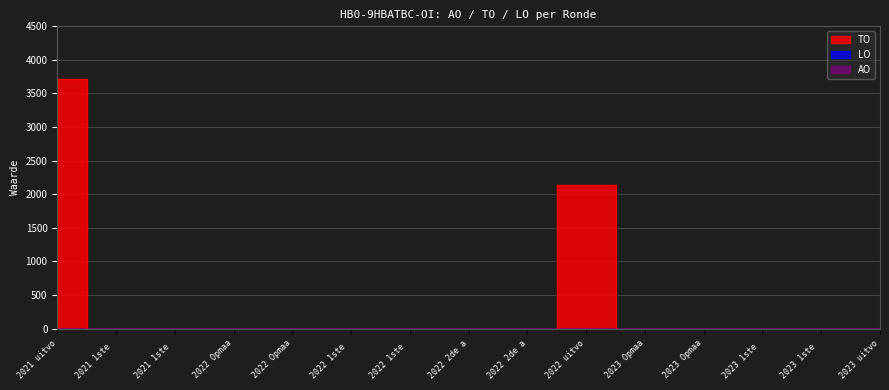

True or false: LO and AO cross at least once.

False